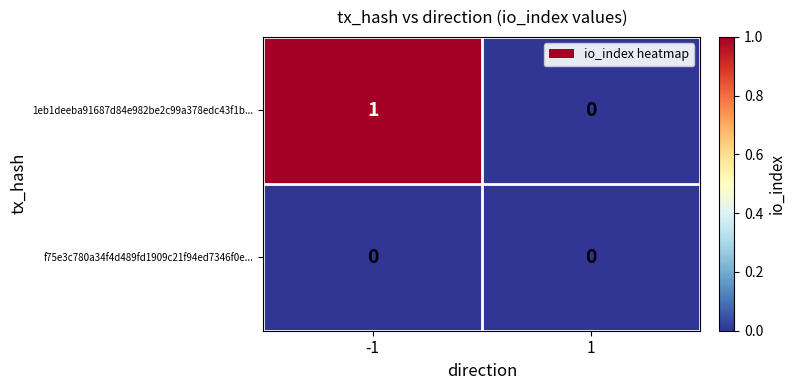

Rank the series by their maximum value, from lowest to highest.

f75e3c780a34f4d489fd1909c21f94ed7346f0e..., 1eb1deeba91687d84e982be2c99a378edc43f1b...